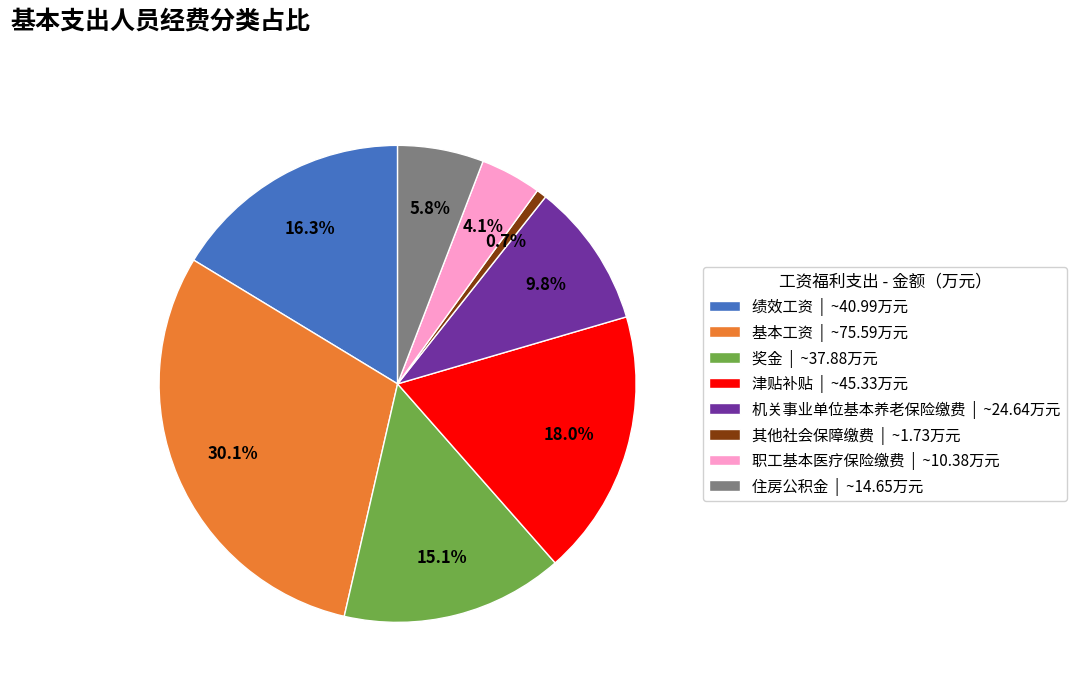

Which category has the biggest portion of the pie?

基本工资